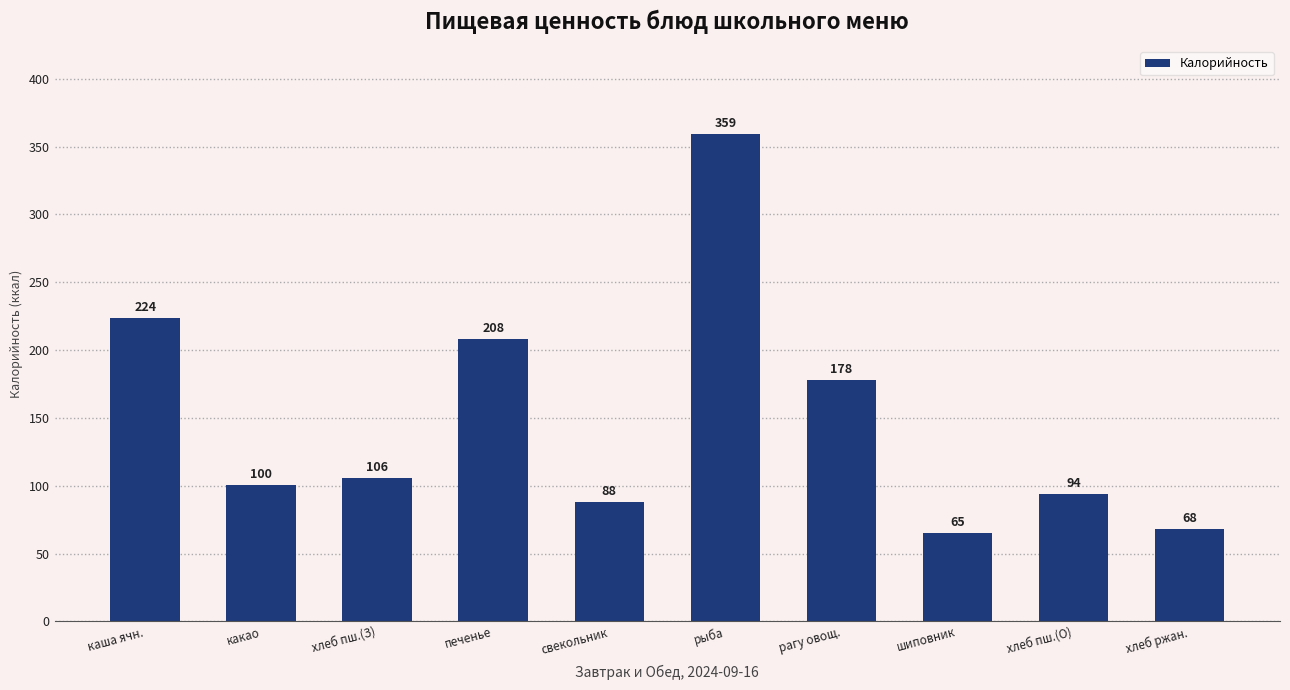

Which label corresponds to the smallest value in the chart?

шиповник